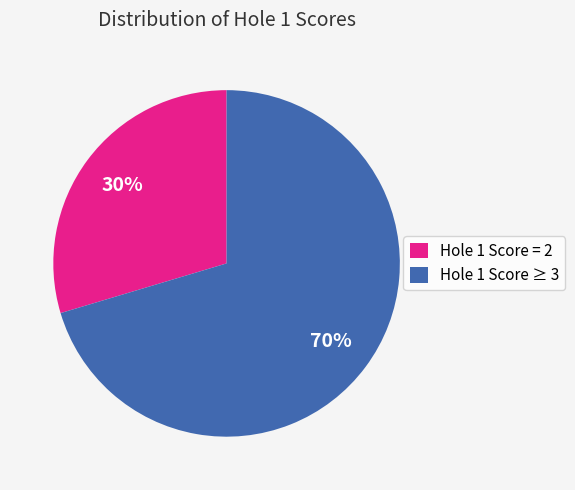

Do Hole 1 Score = 2 and Hole 1 Score ≥ 3 together represent more than half of the pie?

Yes